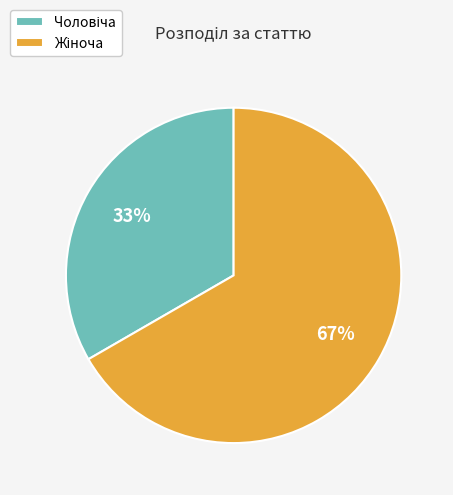

Does any single category account for the majority?

Yes